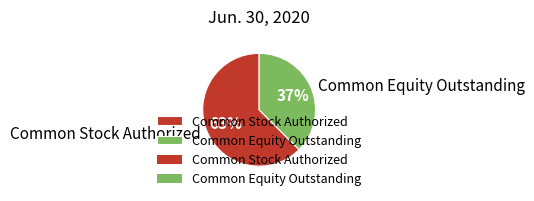

What percentage is the Common Stock Authorized slice, to the nearest percent?

63%